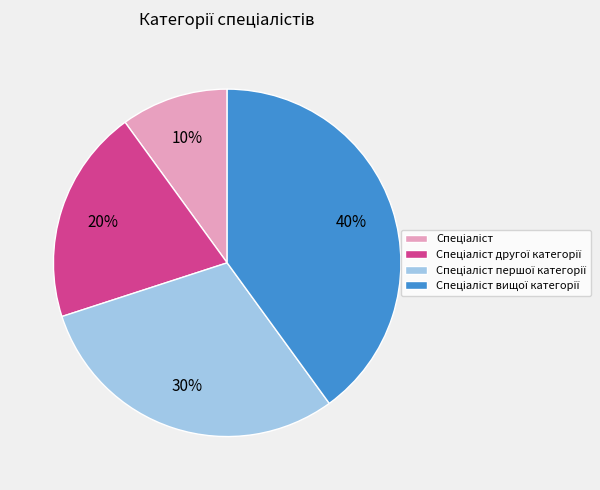

To the nearest percent, what is the difference between the largest and smallest slice percentages?

30%